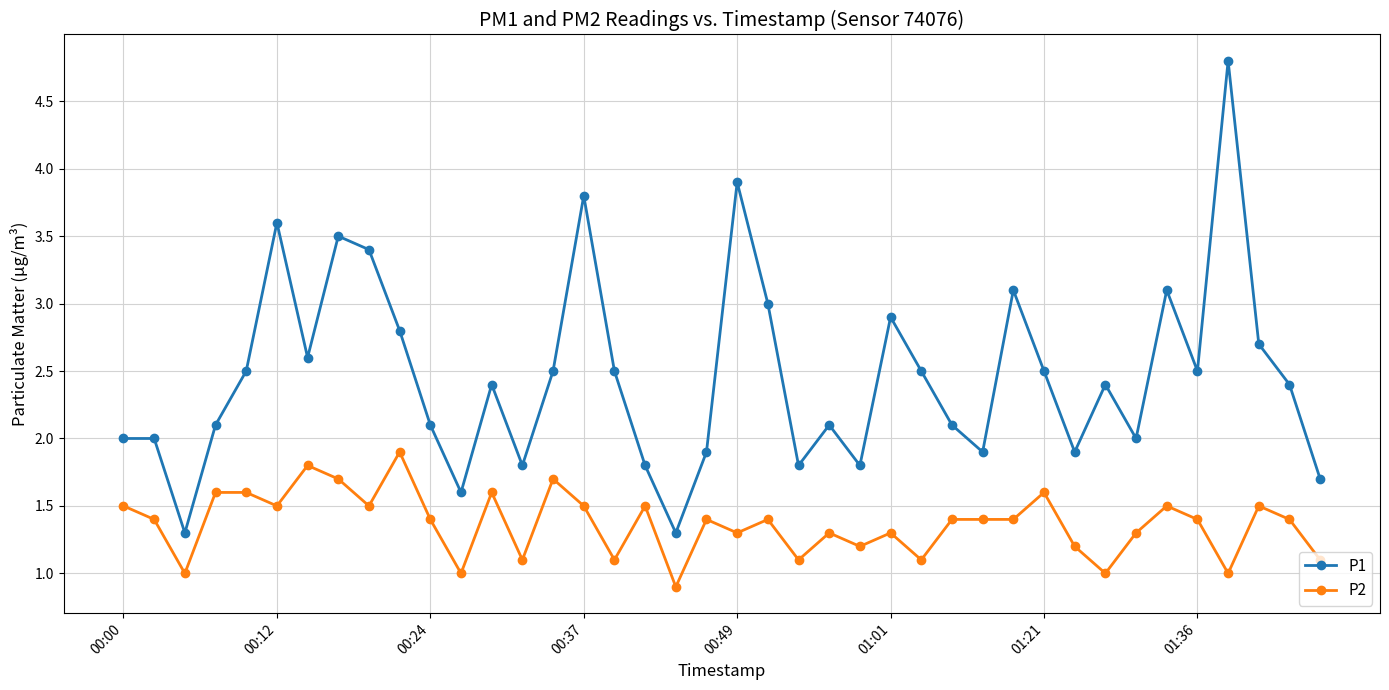

What is the average value of the P2 series?

1.4